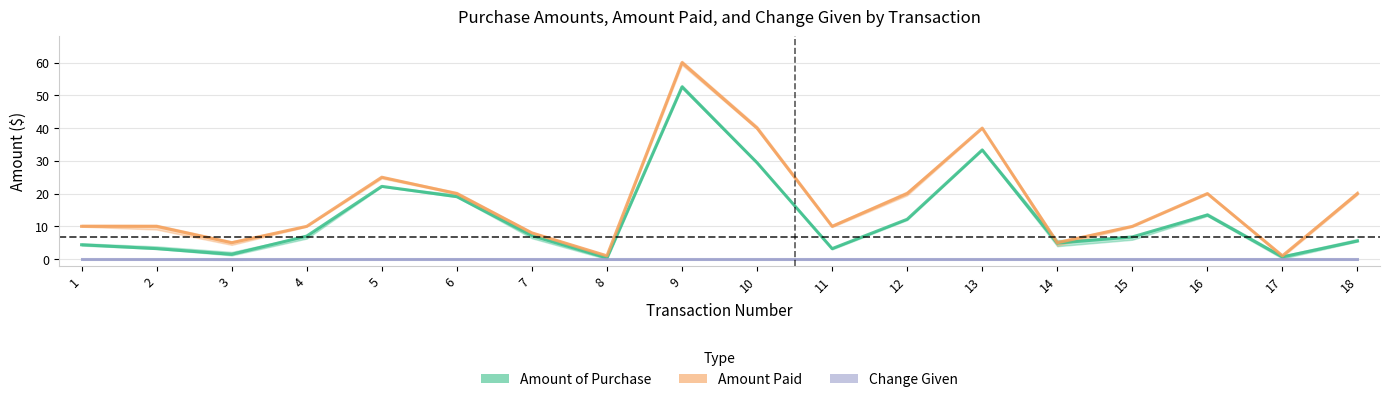

At 10, list the series in order from smallest to largest.

Change Given, Amount of Purchase, Amount Paid